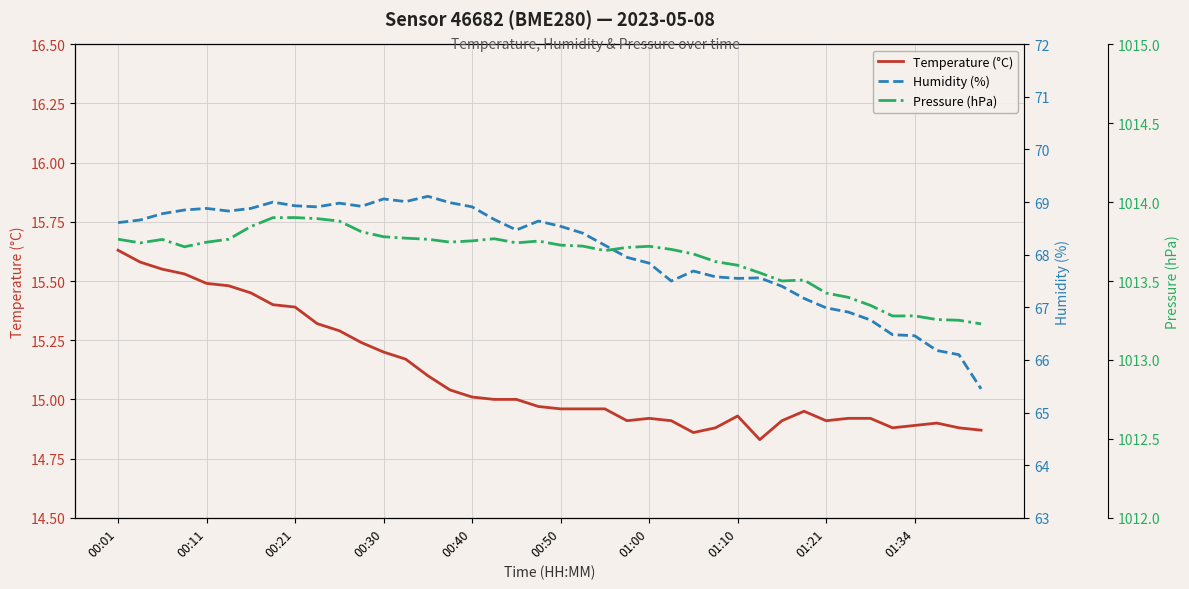

The value of Temperature (°C) at 01:10 is 23.9. True or false?

False